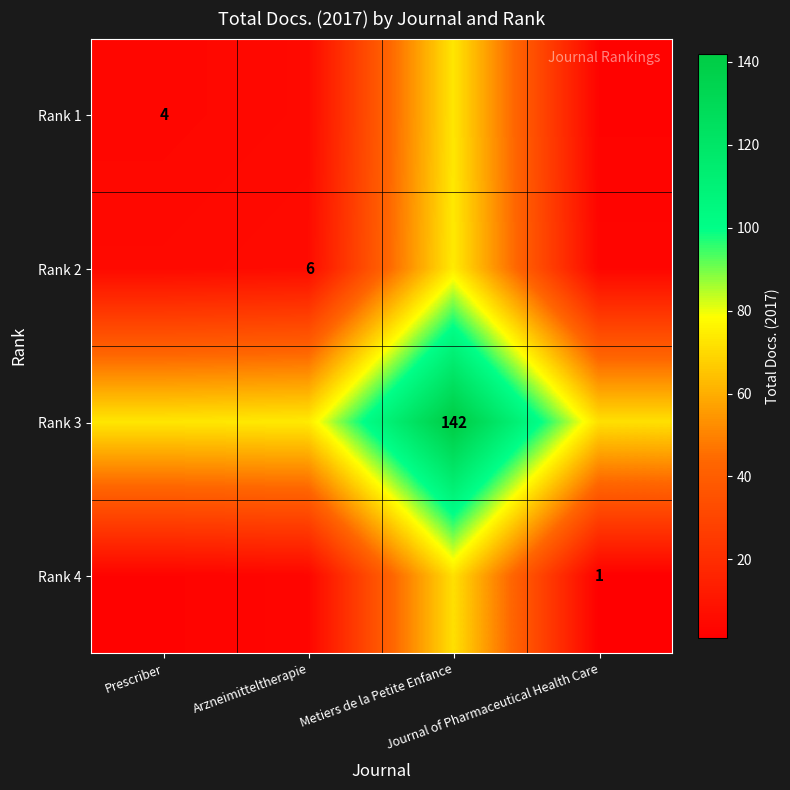

What is the minimum value shown in the chart?

1.0